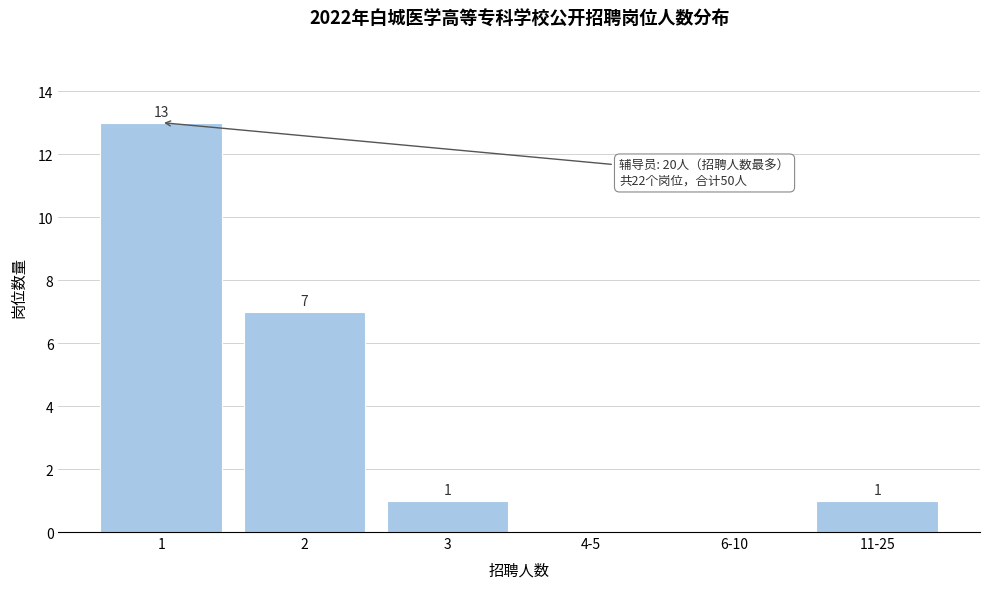

Reading left to right, transcribe all the data shown in this chart.

1=13	2=7	3=1	4-5=0	6-10=0	11-25=1